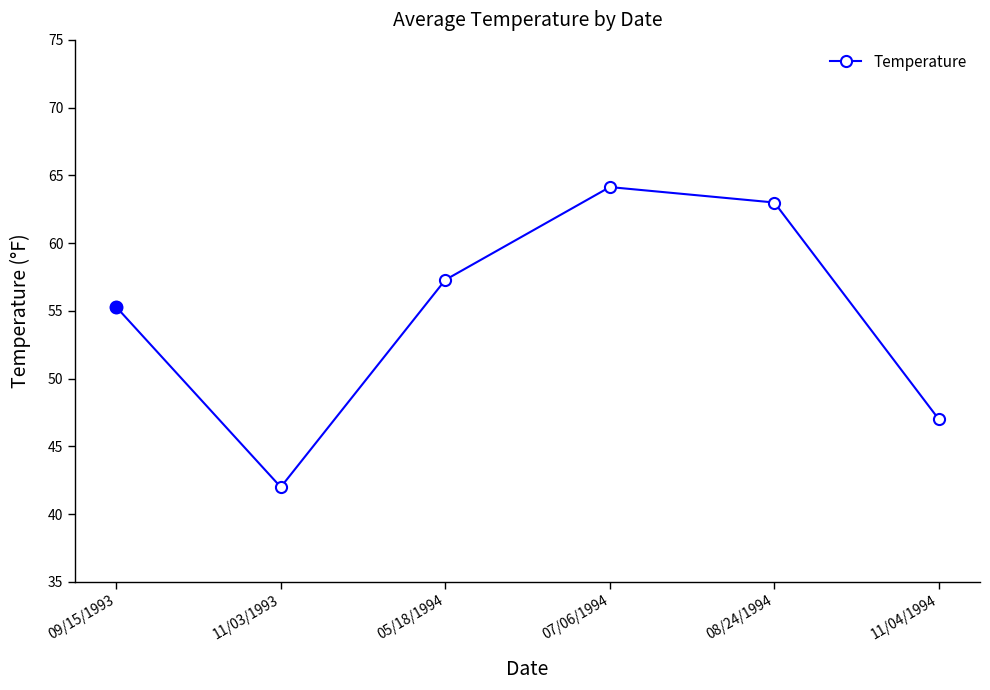

Where is the first local maximum?

07/06/1994